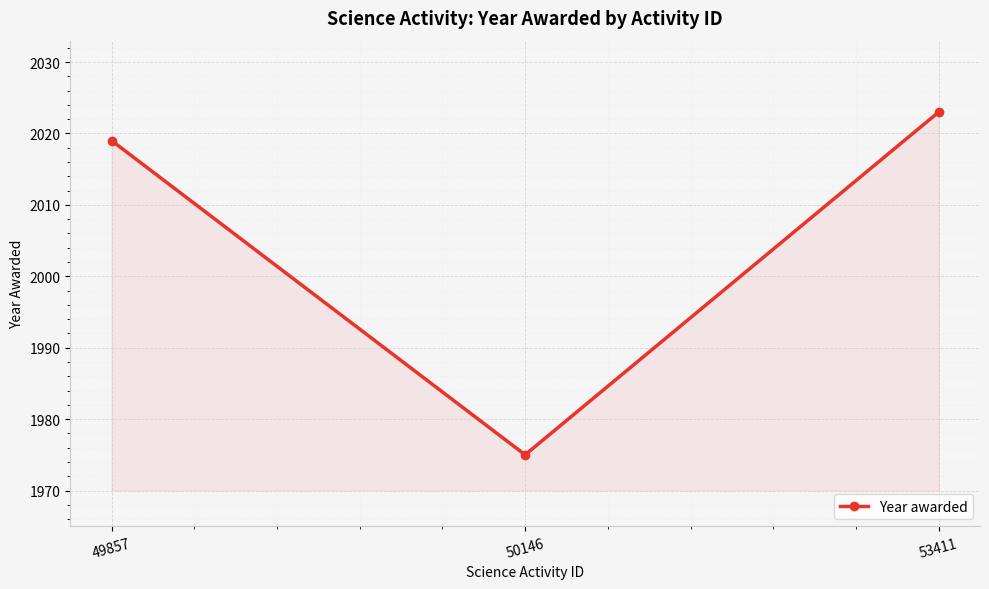

Which category has the highest value across all series?

53411